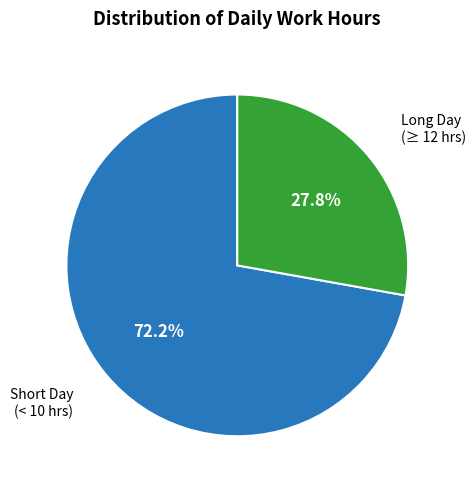

Is there a majority slice in this chart?

Yes